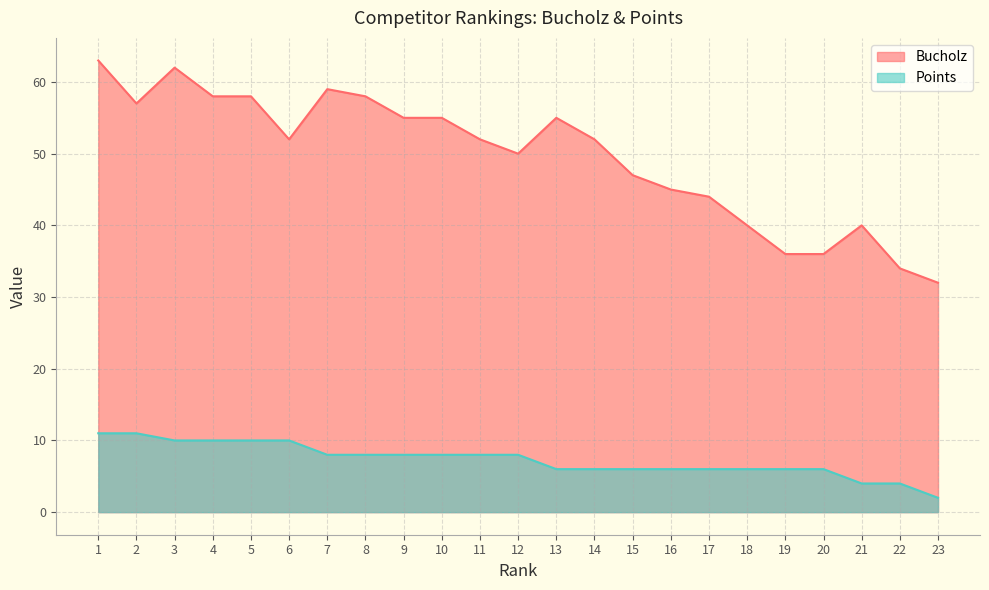

What is the average value of the Bucholz series?

50